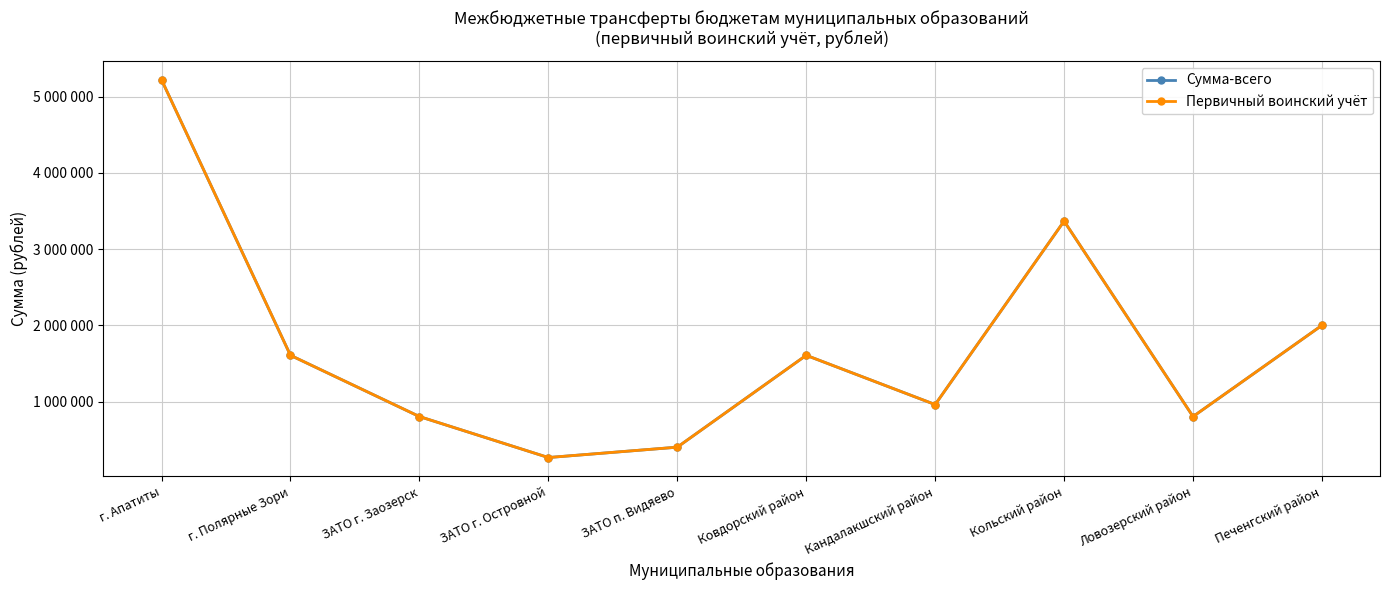

Is this an area chart (filled region under the line)?

No